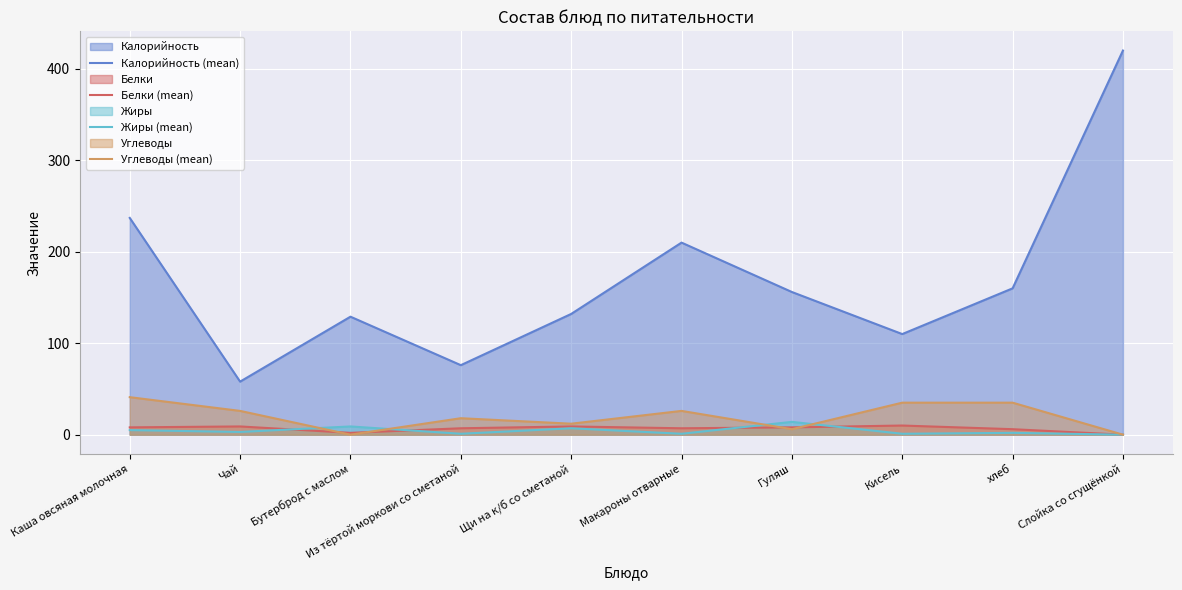

What is the difference between the Белки (mean) values at Макароны отварные and хлеб?

1